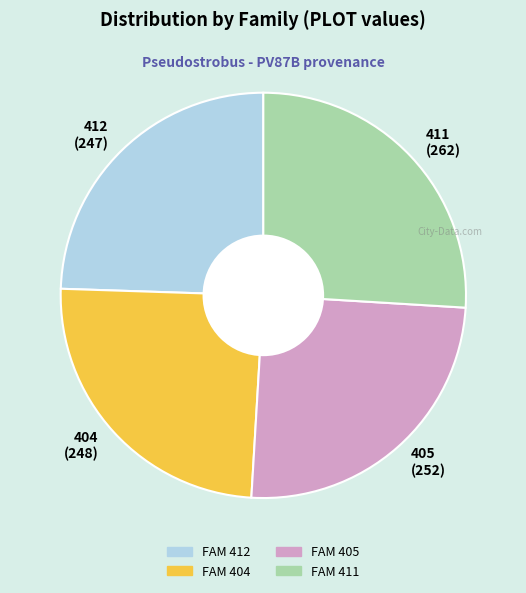

The 411 slice represents 33% of the pie. True or false?

False